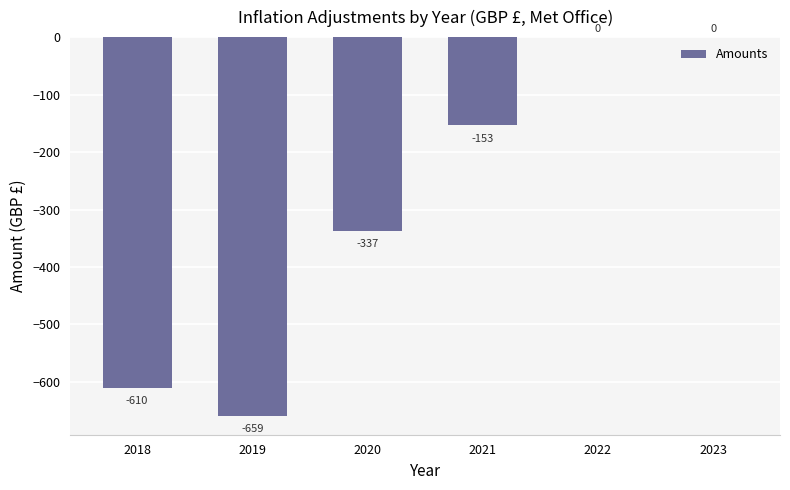

Is it true that the value at 2018 is -1080.0?

False